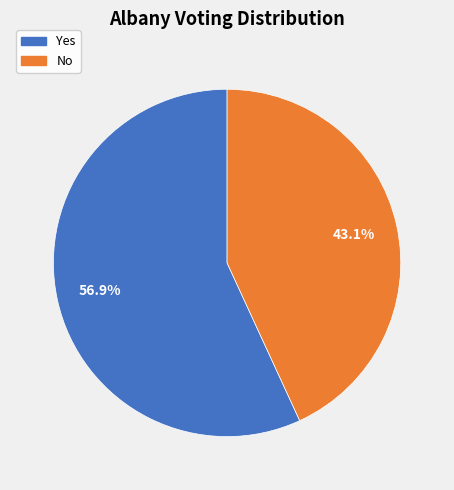

Is there any slice that represents more than half of the pie?

Yes